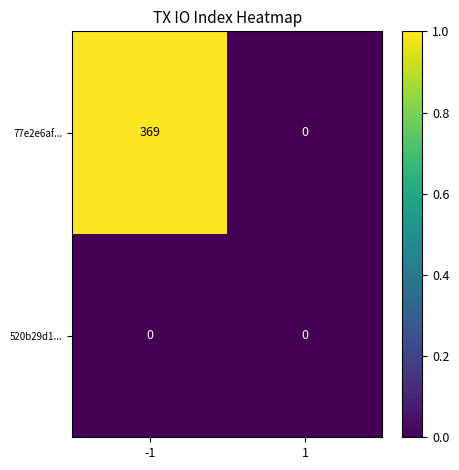

Between -1 and 1, which series saw the biggest shift?

77e2e6af...